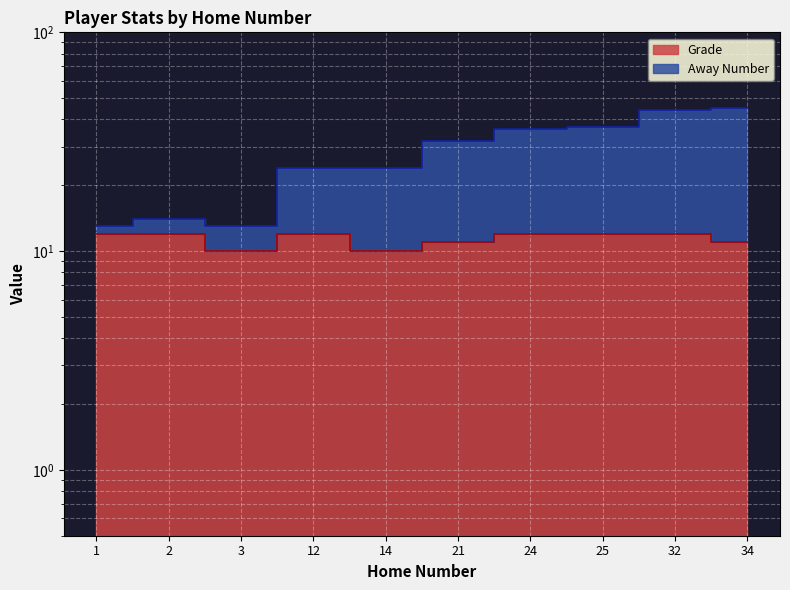

Reading right to left, what are all the values shown in this chart?

Away Number: 34=45	32=44	25=37	24=36	21=32	14=24	12=24	3=13	2=14	1=13
Grade: 34=11	32=12	25=12	24=12	21=11	14=10	12=12	3=10	2=12	1=12